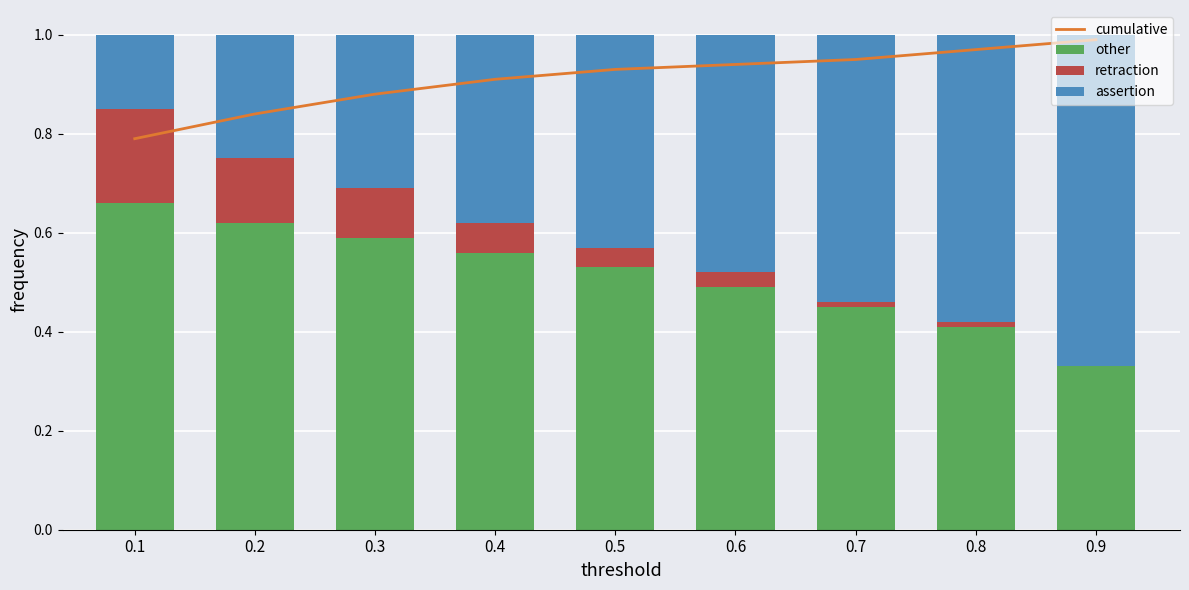

Is the value of assertion at 0.7 greater than the value of other at 0.1?

No